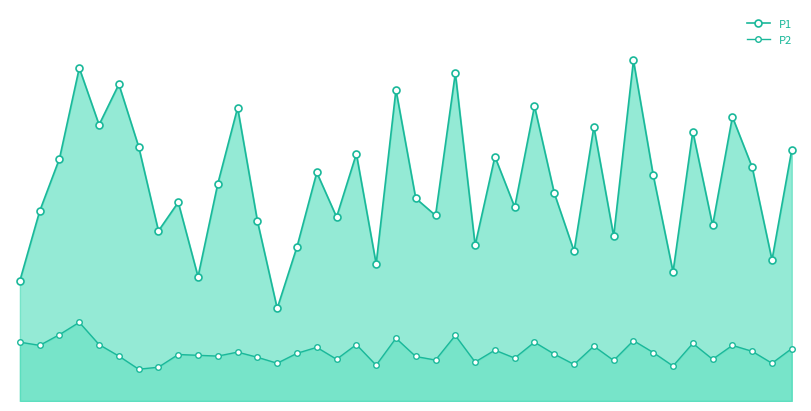

What is the difference between the P2 values at 35 and 26?

0.4